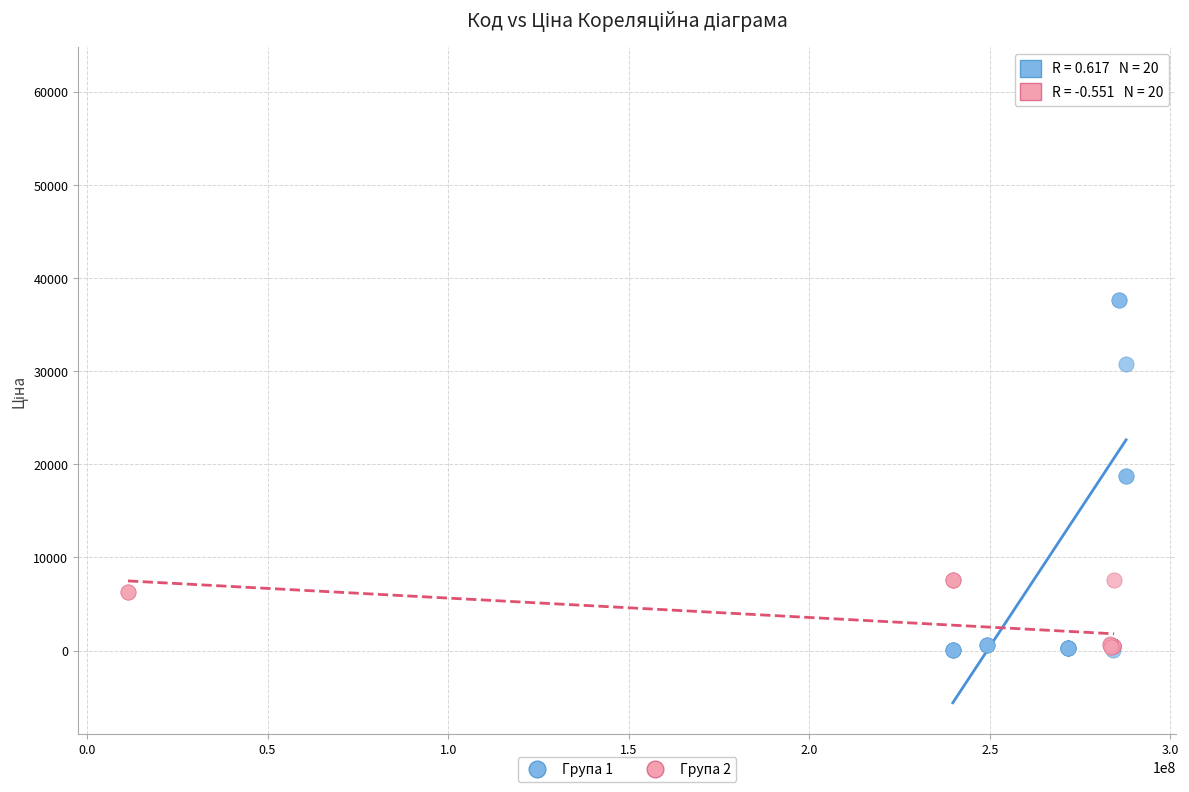

Which series contains the highest Y value?

Група 1